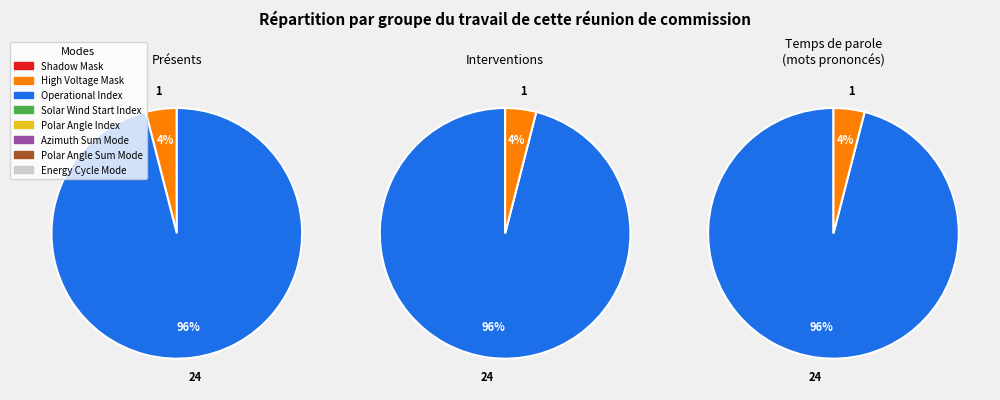

Does Operational Index account for over 50% of the chart?

Yes